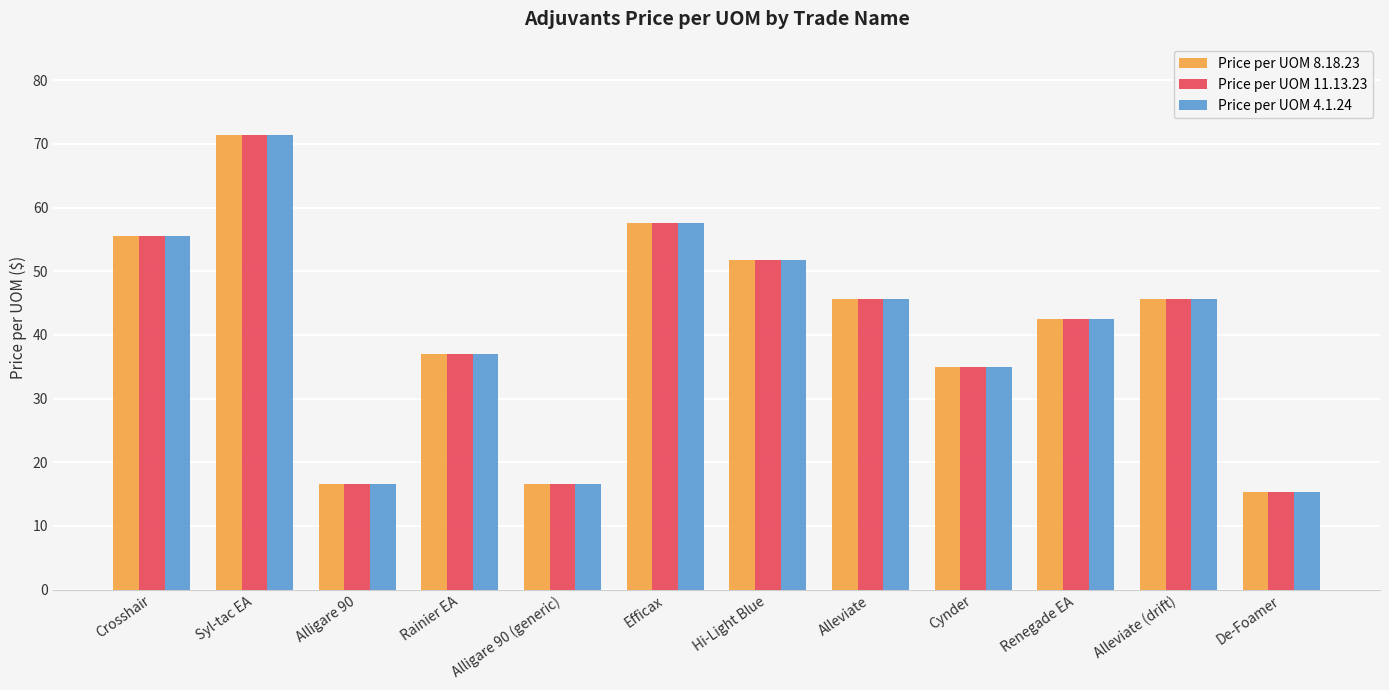

Is the value of Price per UOM 11.13.23 at Alleviate greater than the value of Price per UOM 4.1.24 at Hi-Light Blue?

No